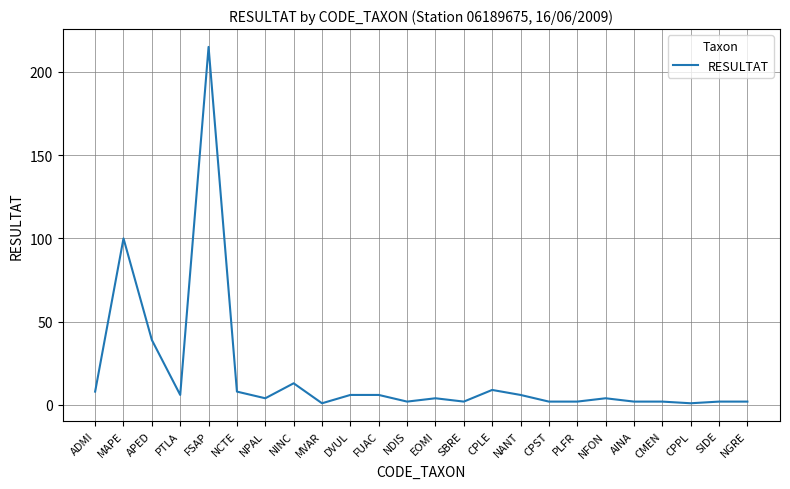

Where is the first local minimum?

PTLA